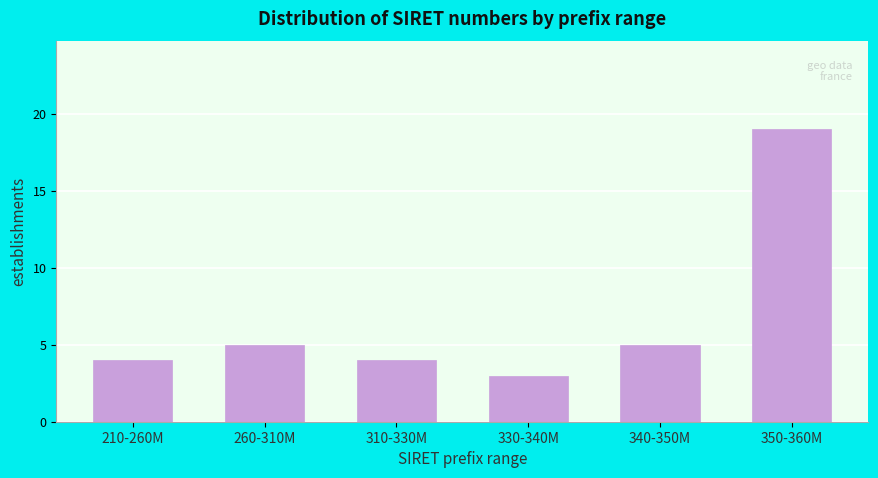

Reading right to left, list all the values displayed in this chart.

19	5	3	4	5	4